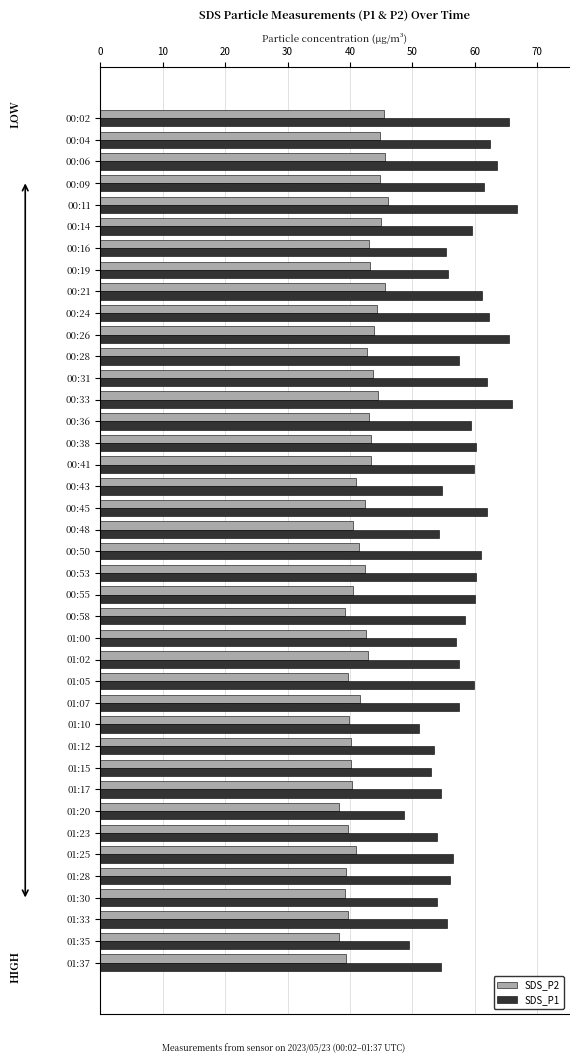

What is the difference between the maximum and second lowest values in the SDS_P1 series?

17.3